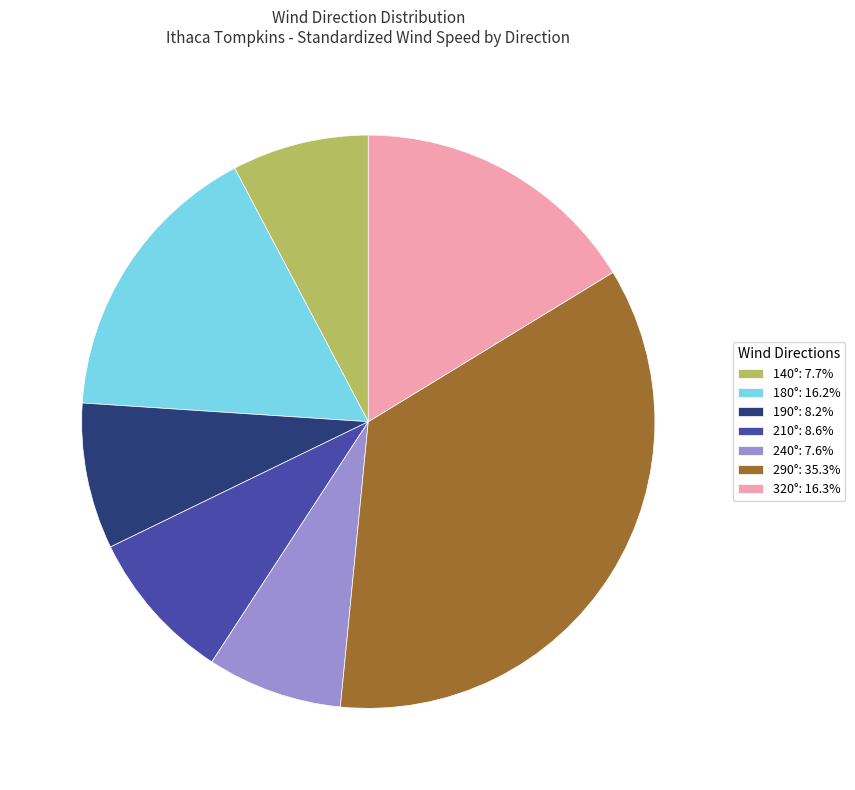

Is there a majority slice in this chart?

No